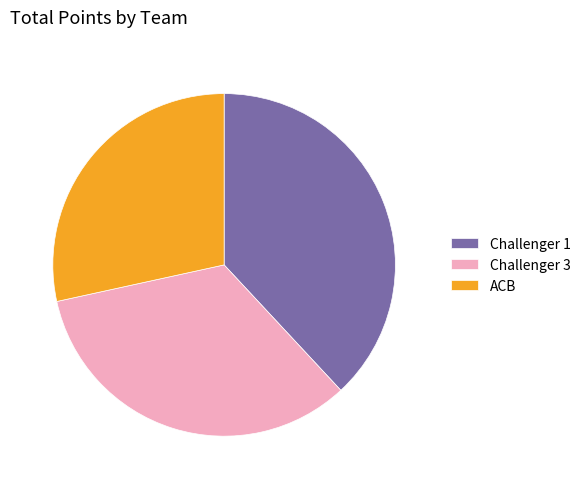

What is the largest slice in the pie chart?

Challenger 1